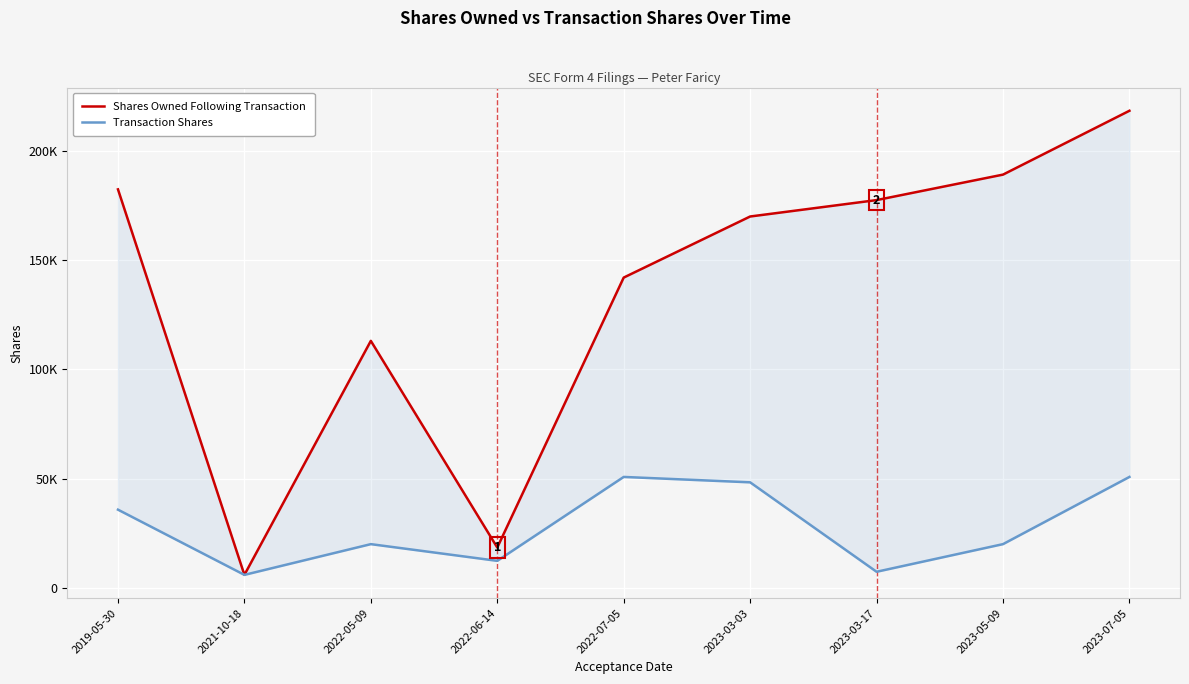

Does the chart display data point markers on the line(s)?

No